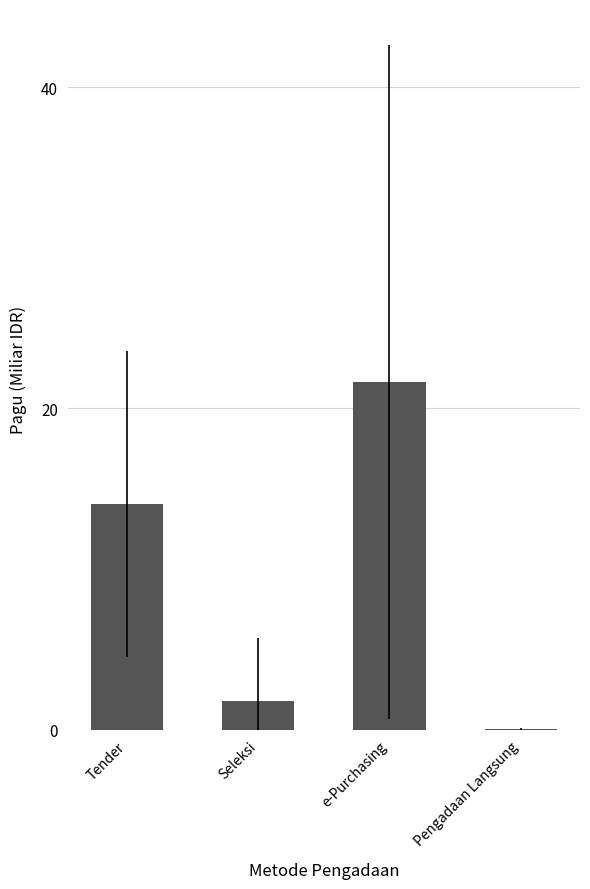

What is the change in value from e-Purchasing to Pengadaan Langsung?

-21.6